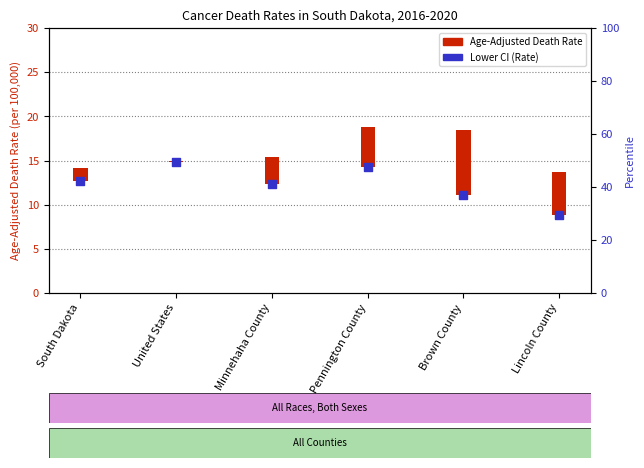

Which series has the largest Y range (max minus min)?

Age-Adjusted Death Rate